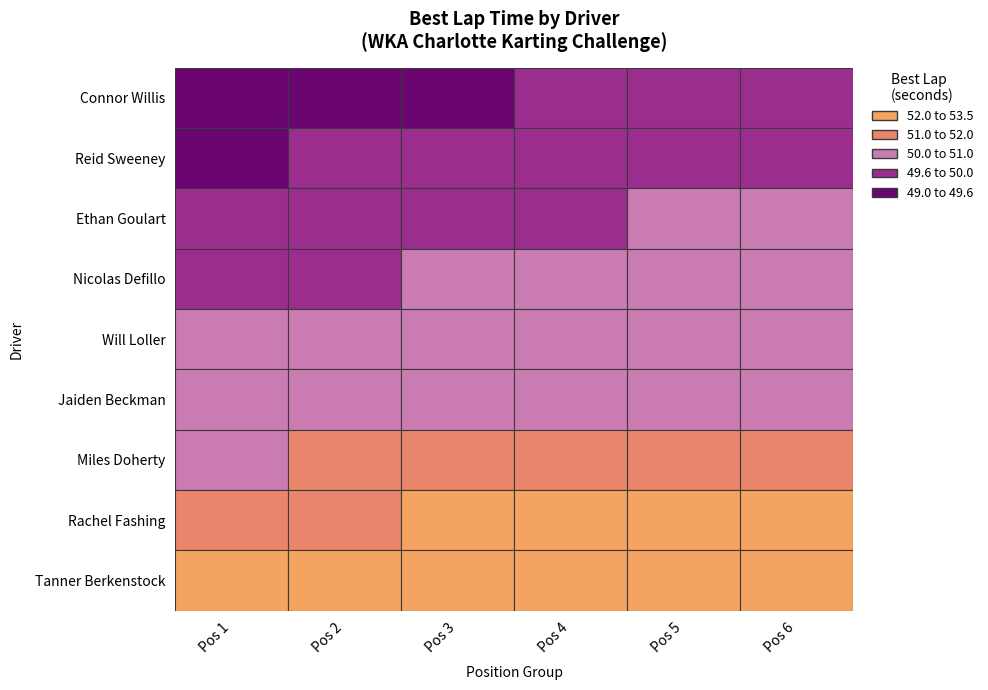

Which series changed the most between 1 and 5?

Connor Willis